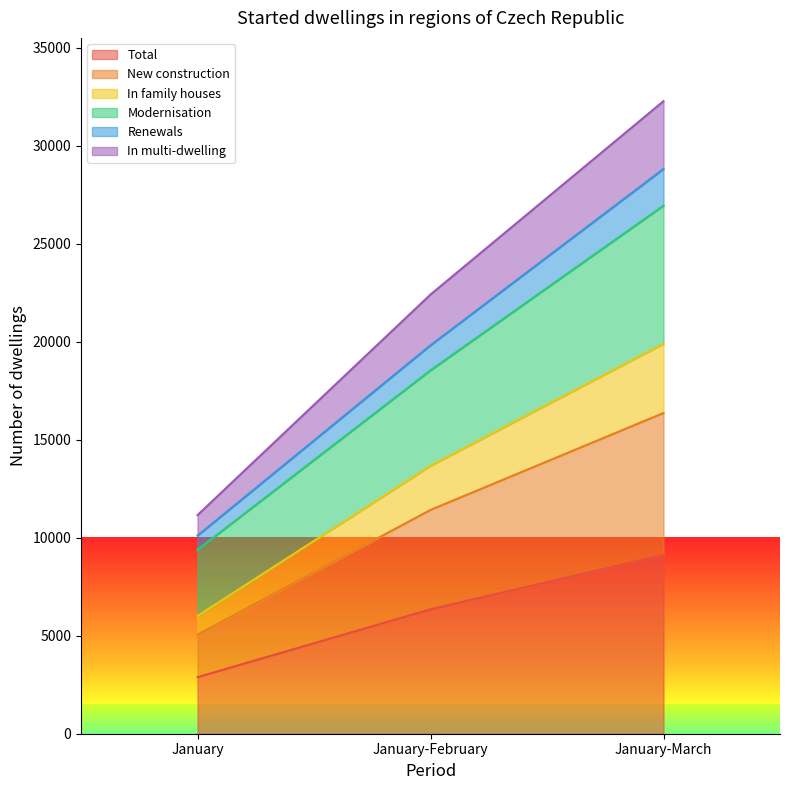

What is the label of the 2nd point from the left?

January-February